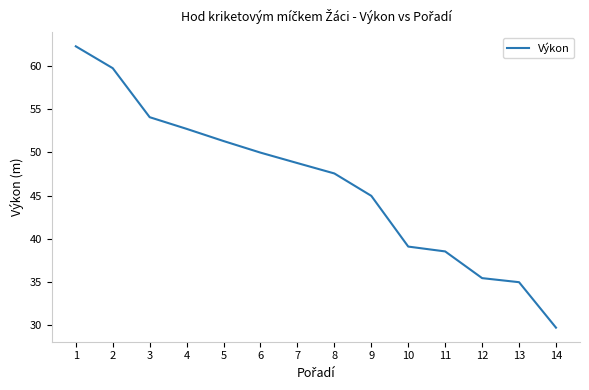

At which category does the chart reach its peak across all series?

1